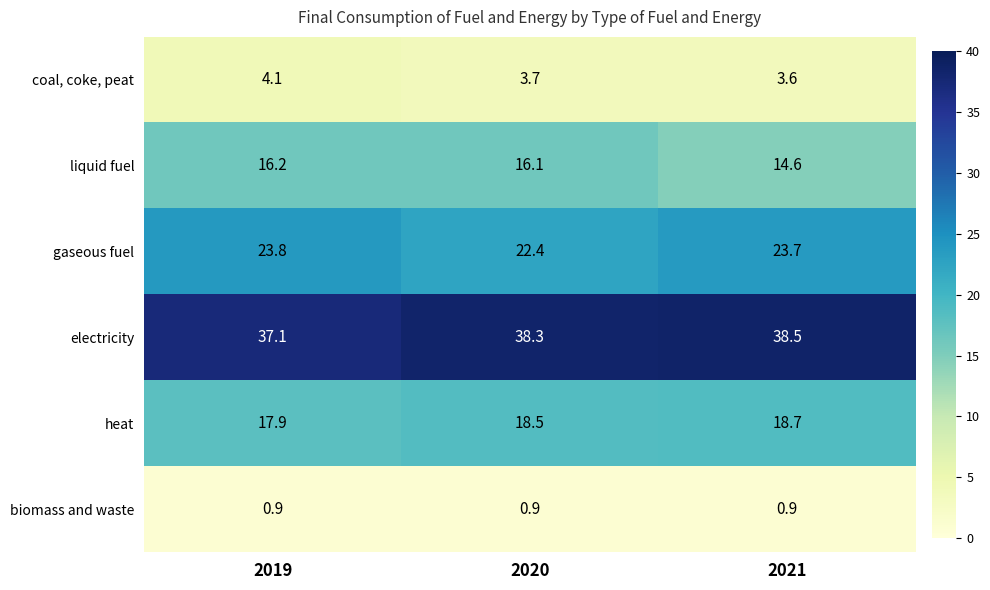

What is the sum of the biomass and waste values at 2020 and 2021?

1.8